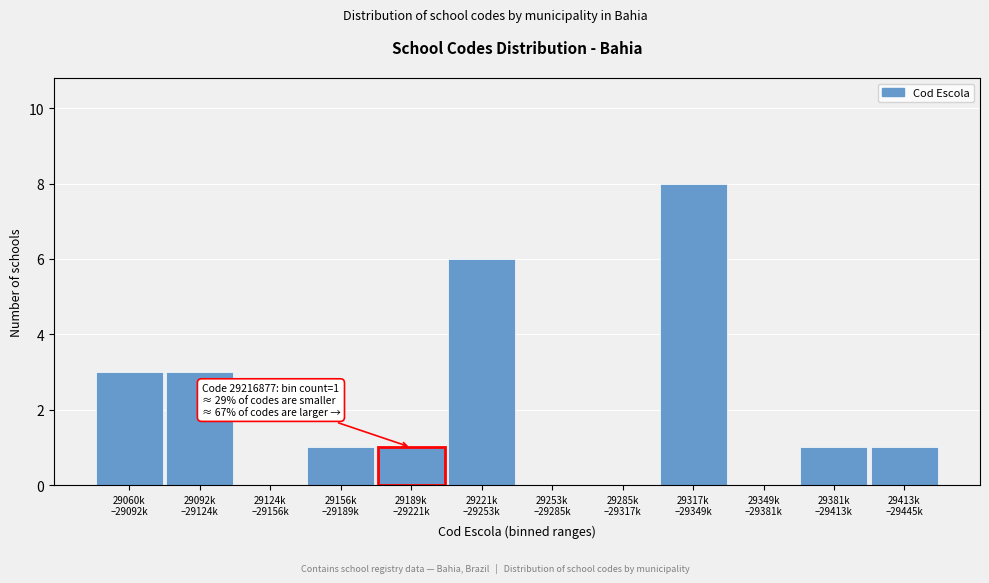

What is the greatest value displayed?

8